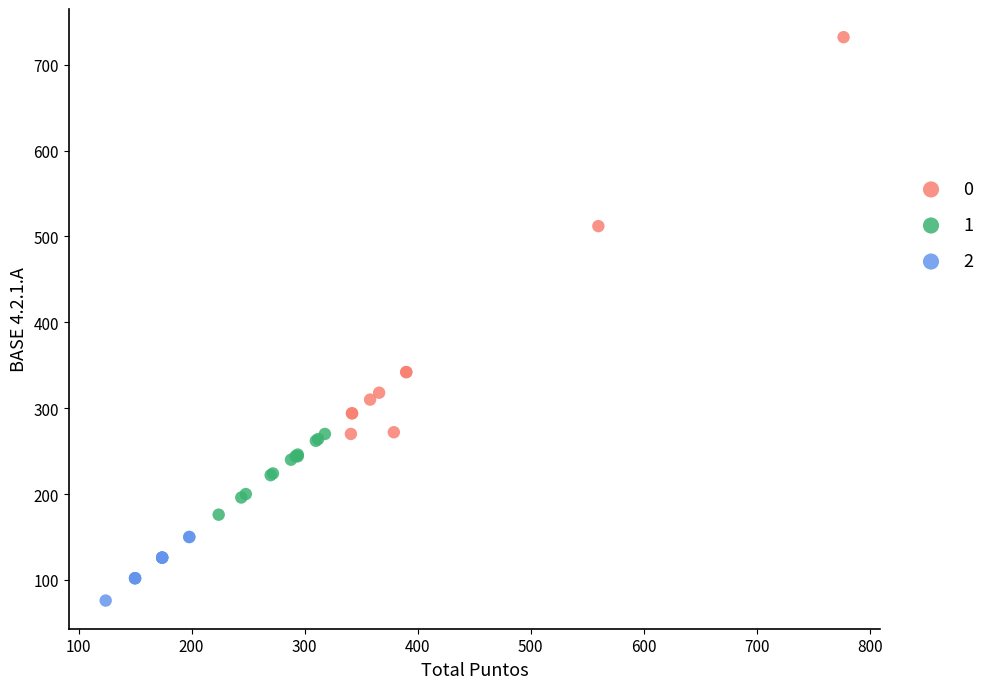

Which series reaches the maximum Y coordinate?

0